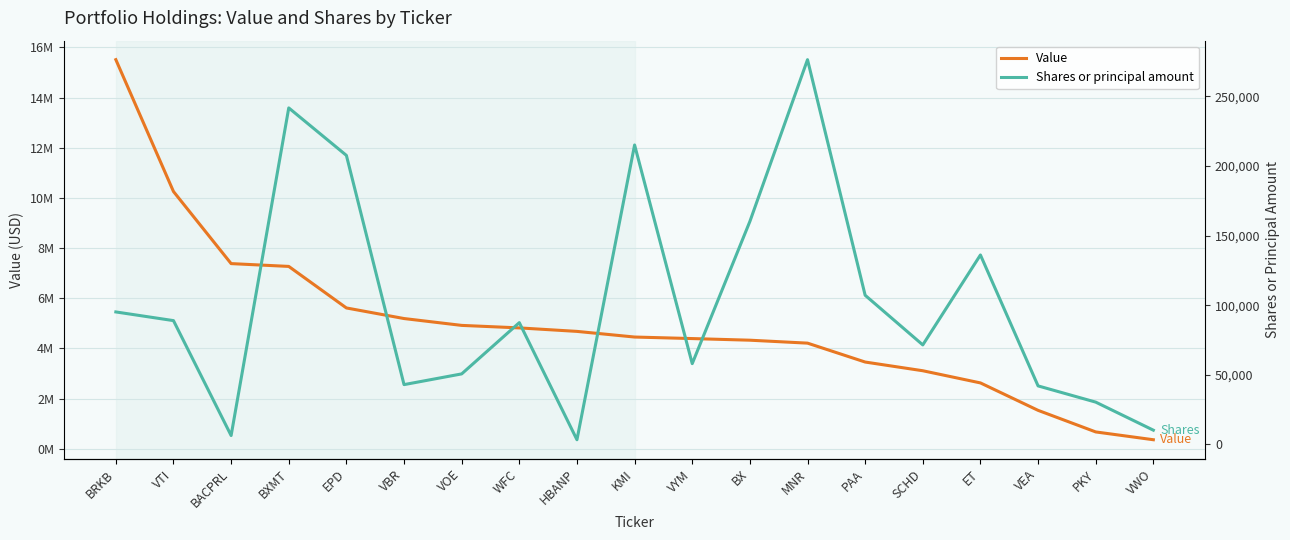

Which series changed the most between BXMT and VOE?

Value